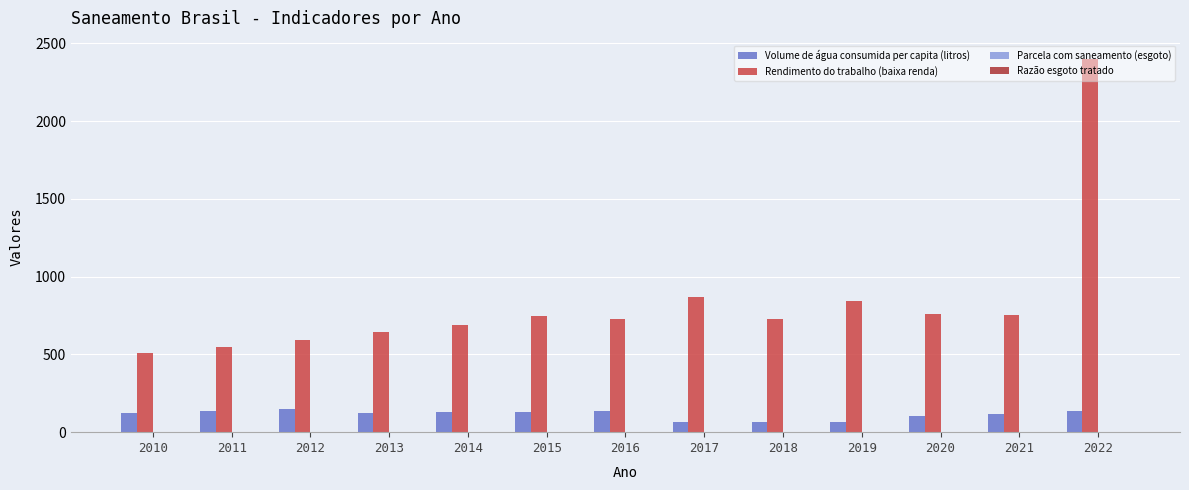

What is the total value across all series at 2017?

937.7